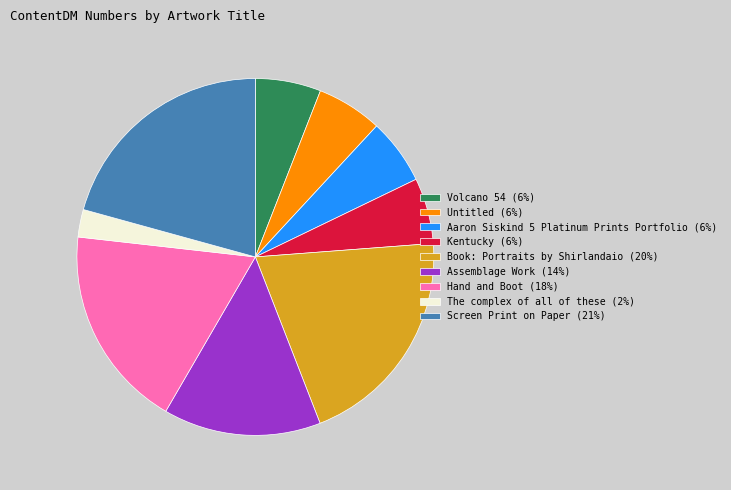

Is there any slice that represents more than half of the pie?

No